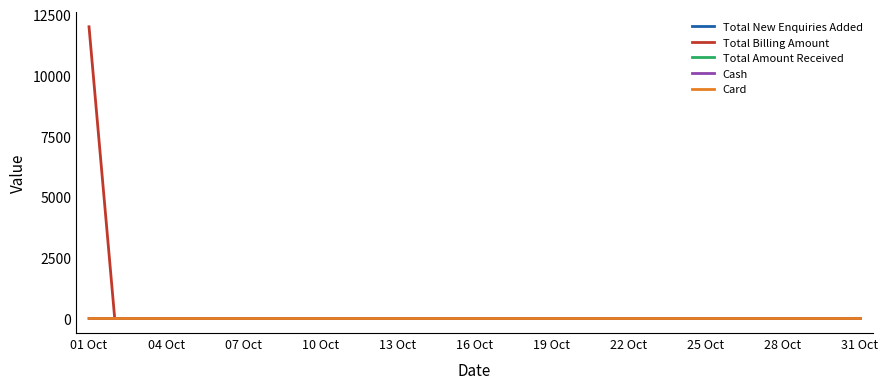

At which category is the sum across all series the highest?

01 Oct